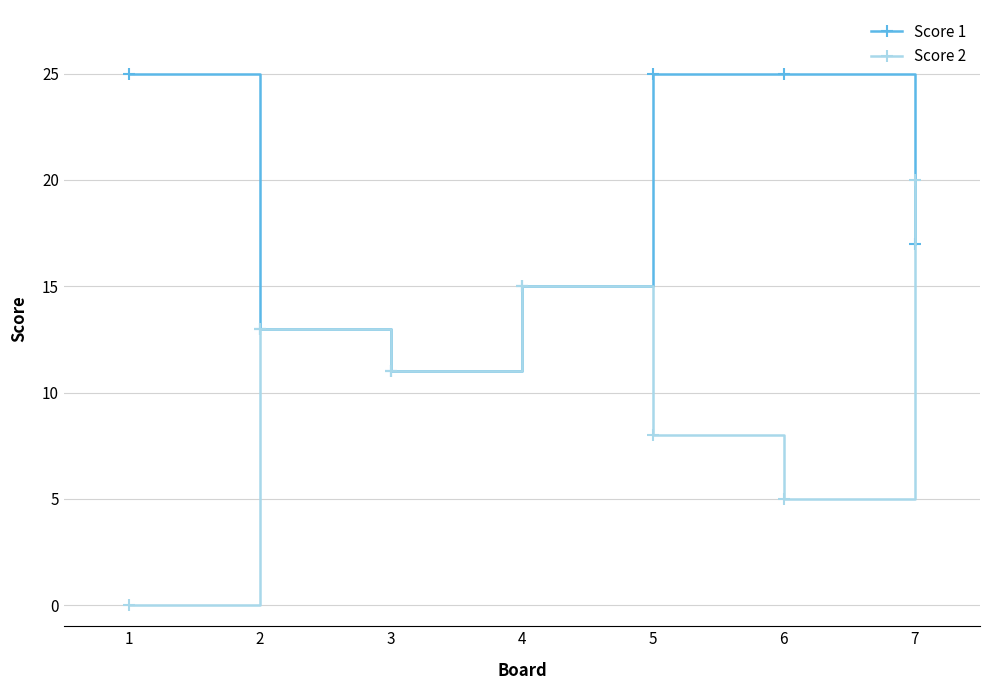

Which series has the widest spread of values?

Score 2